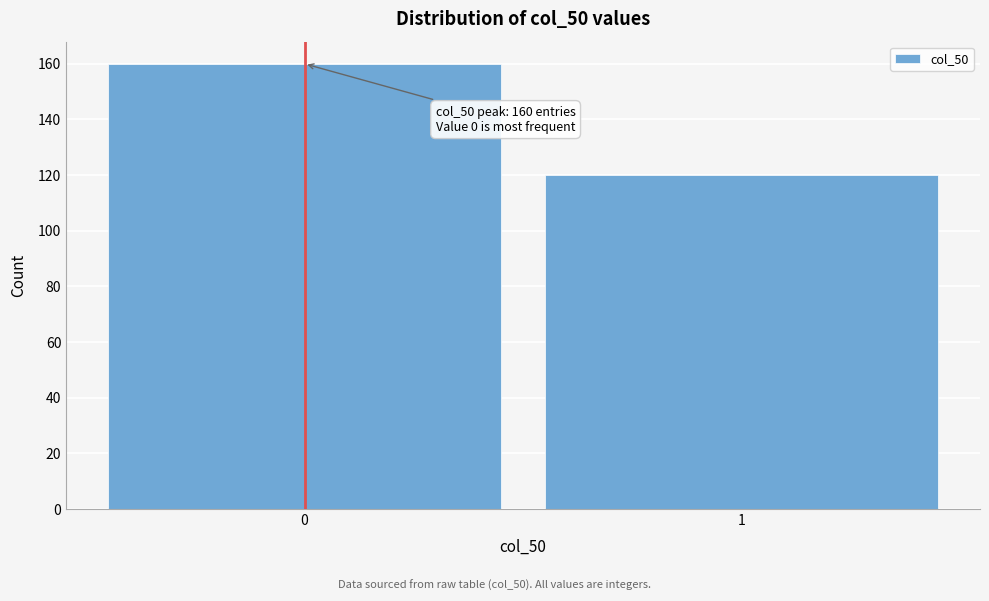

Reading left to right, extract all data points from this chart.

0=160	1=120